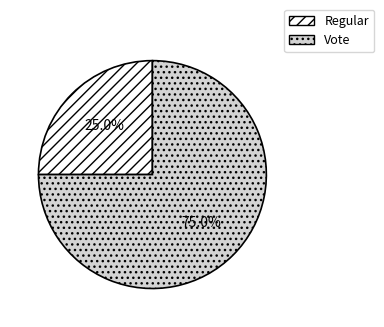

How many segments does this pie chart have?

2